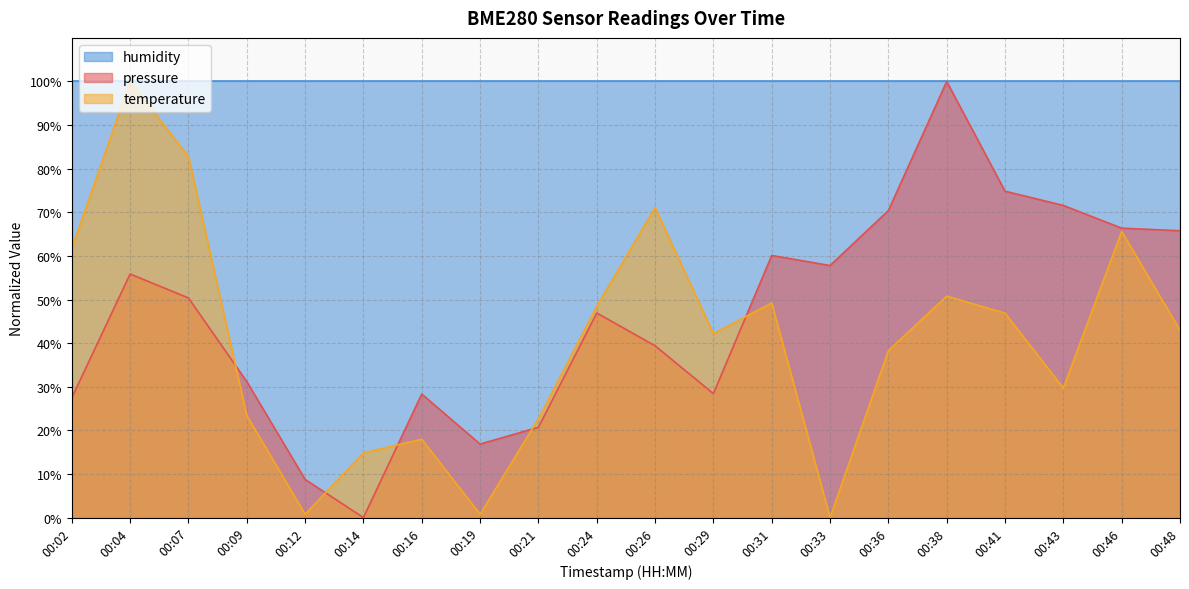

At which category is the sum across all series the highest?

00:04